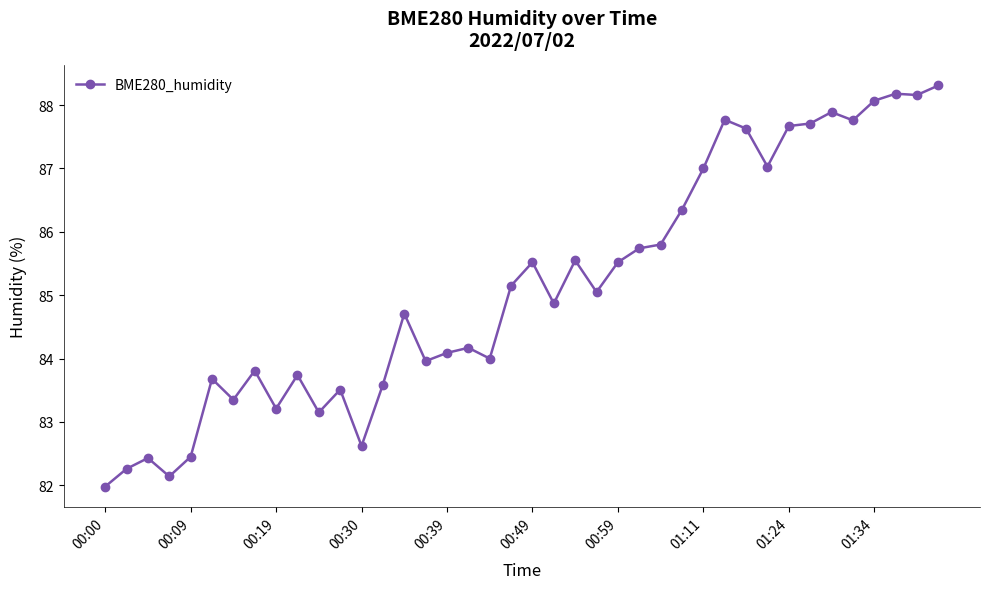

What is the maximum value shown in the chart?

88.3